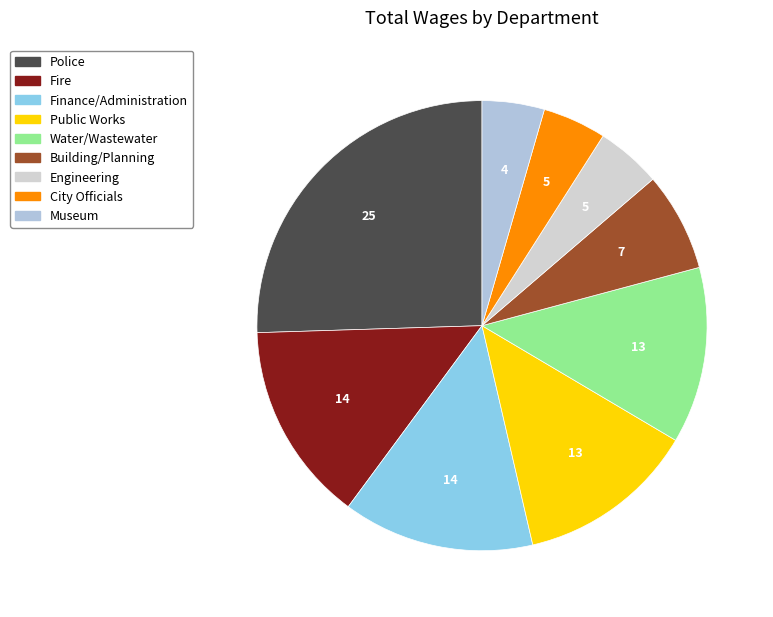

Count the number of slices in the pie.

9